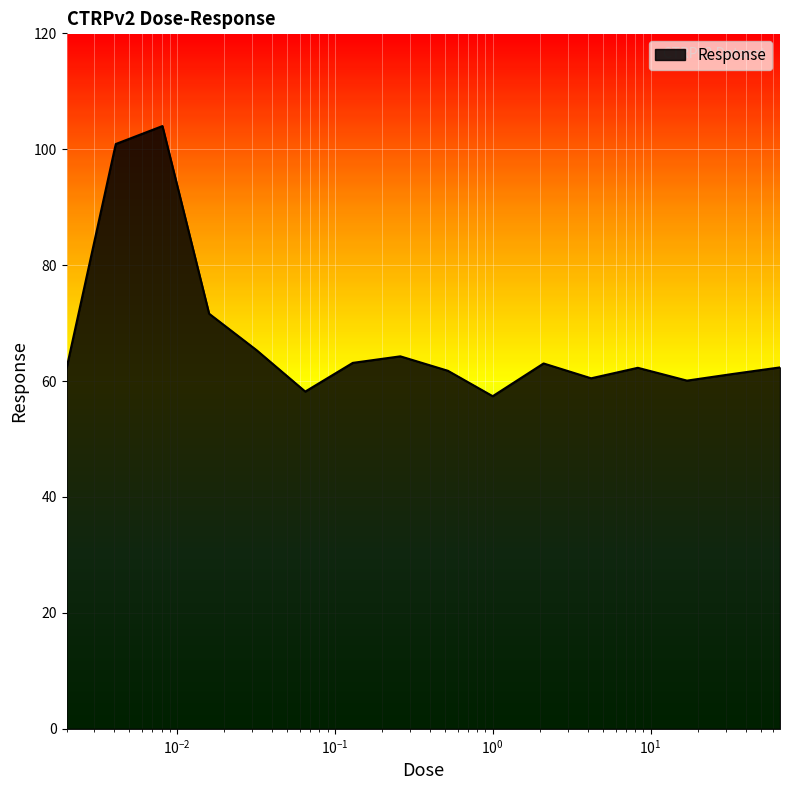

True or false: there are more than 2 points higher than both neighbors.

True